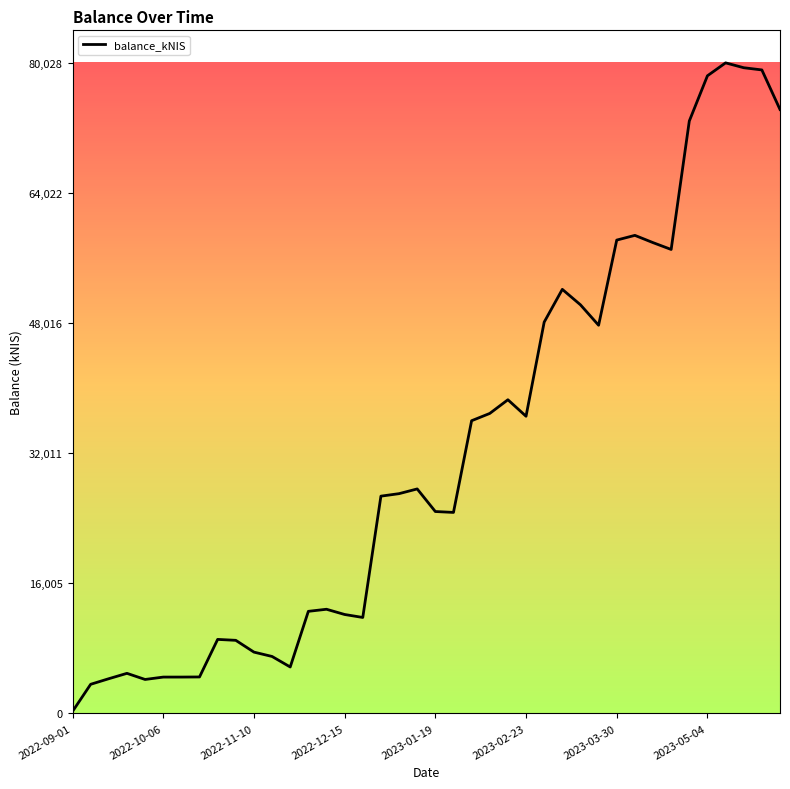

What is the difference between the maximum and minimum values?

79782.4